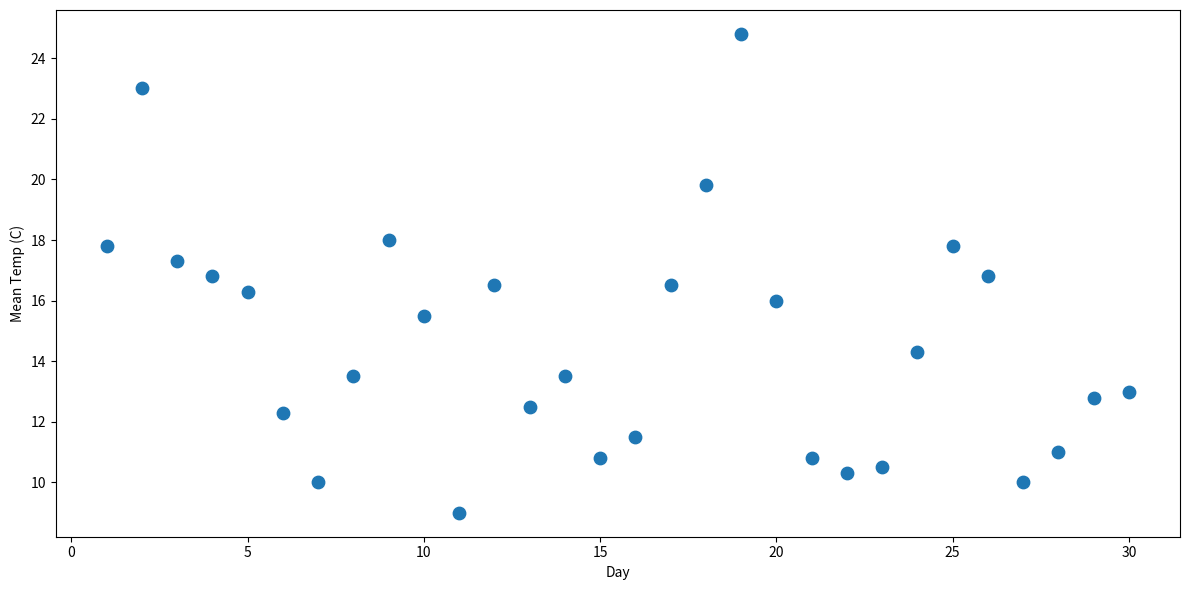

What is the range of Y values (max minus min)?

15.8